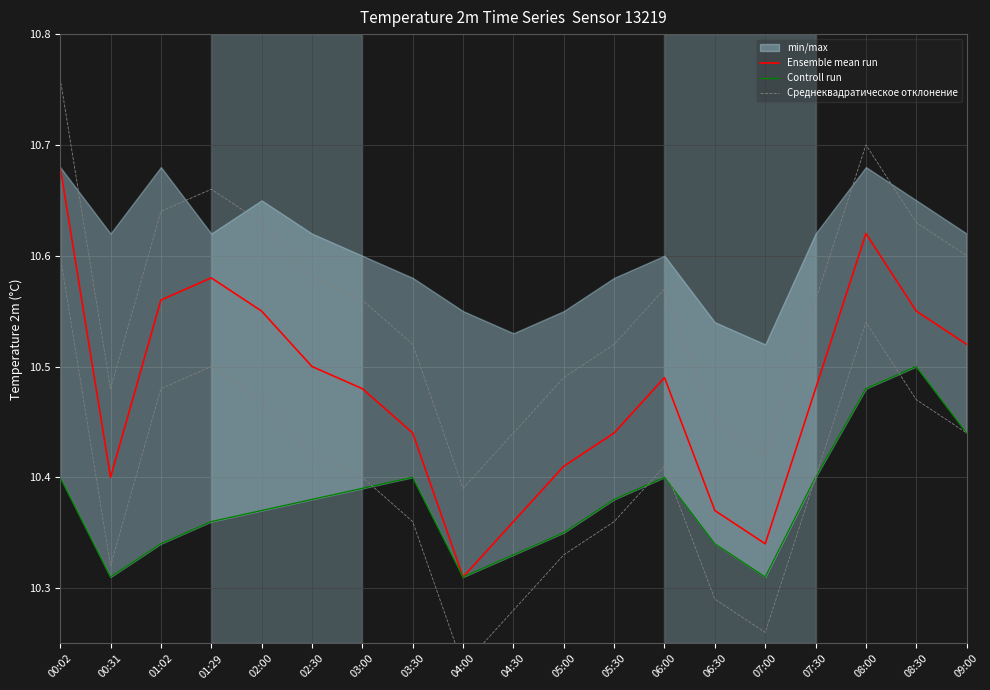

Which label corresponds to the largest value in the chart?

00:02